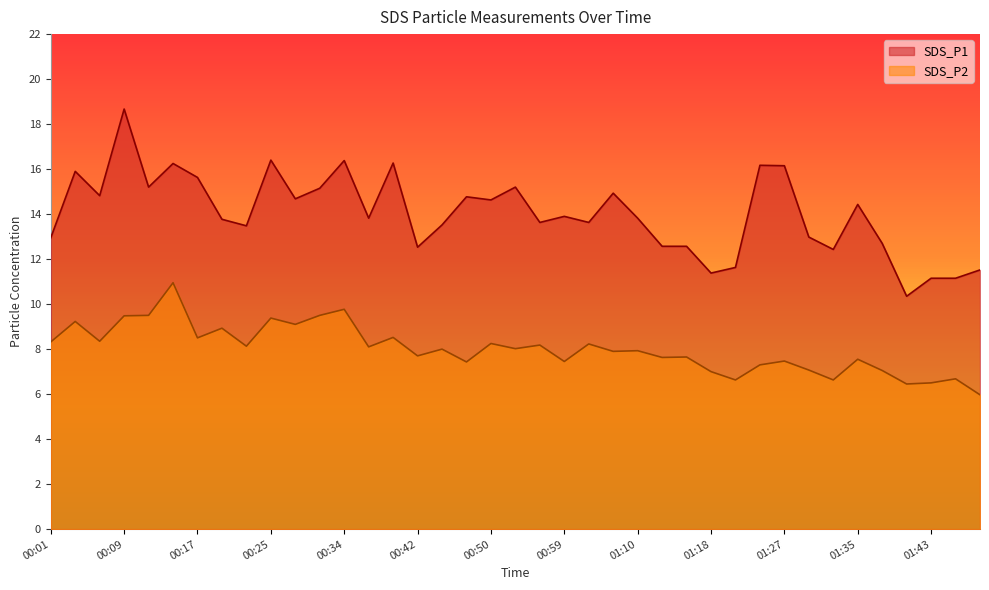

Which label corresponds to the largest value in the chart?

00:09